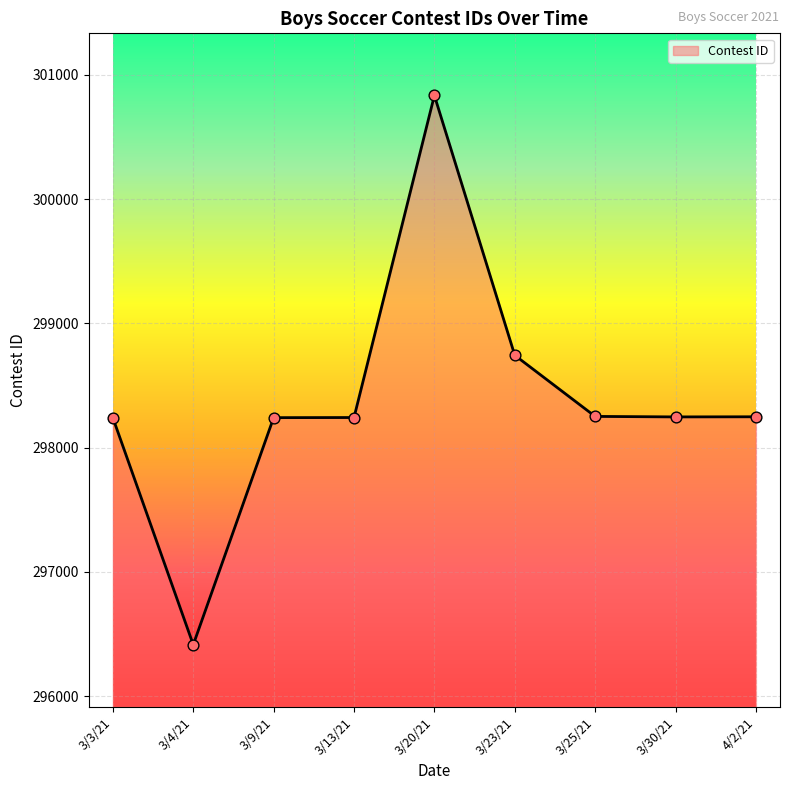

What is the change in value from 3/13/21 to 3/23/21?

+501